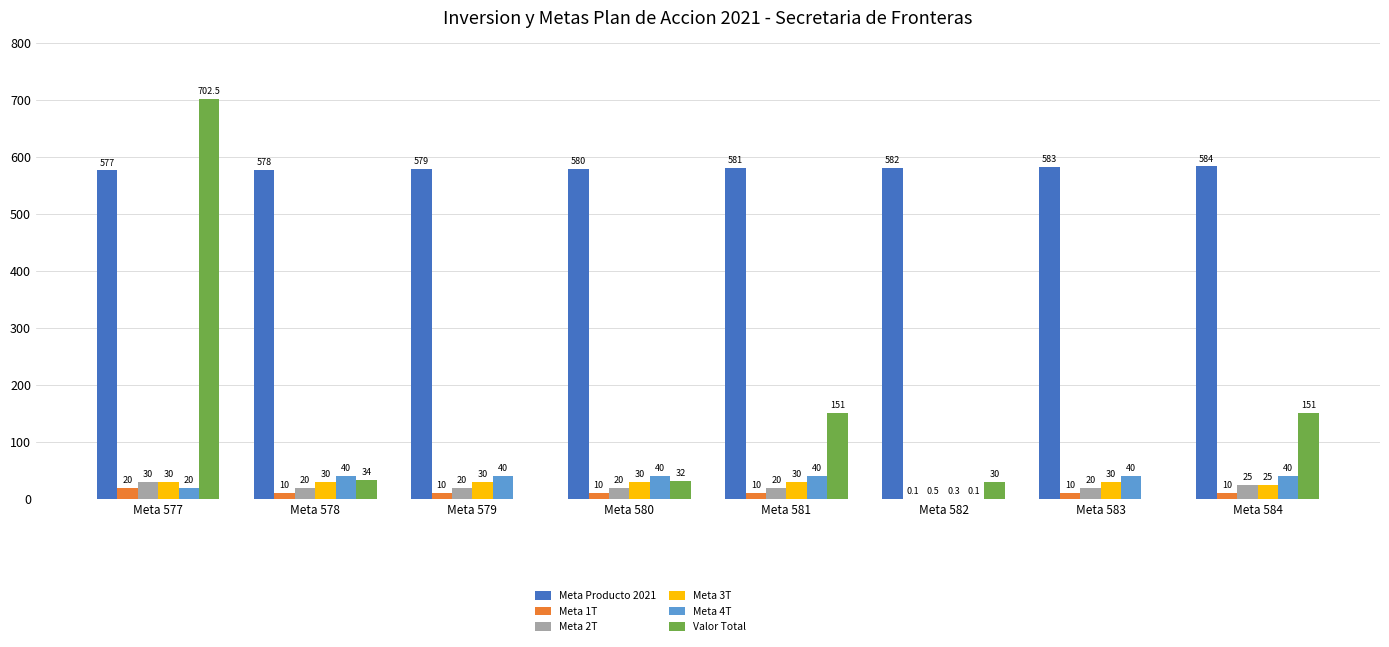

What is the sum of the Meta 1T values at Meta 577 and Meta 578?

30.0